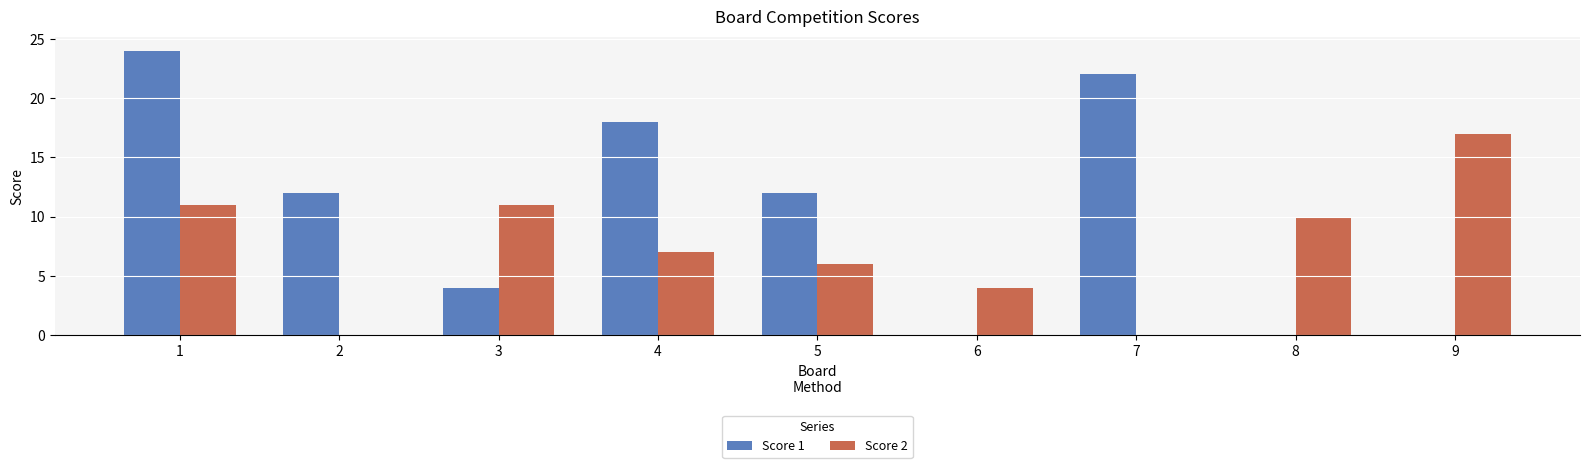

Count the number of categories in the chart.

9